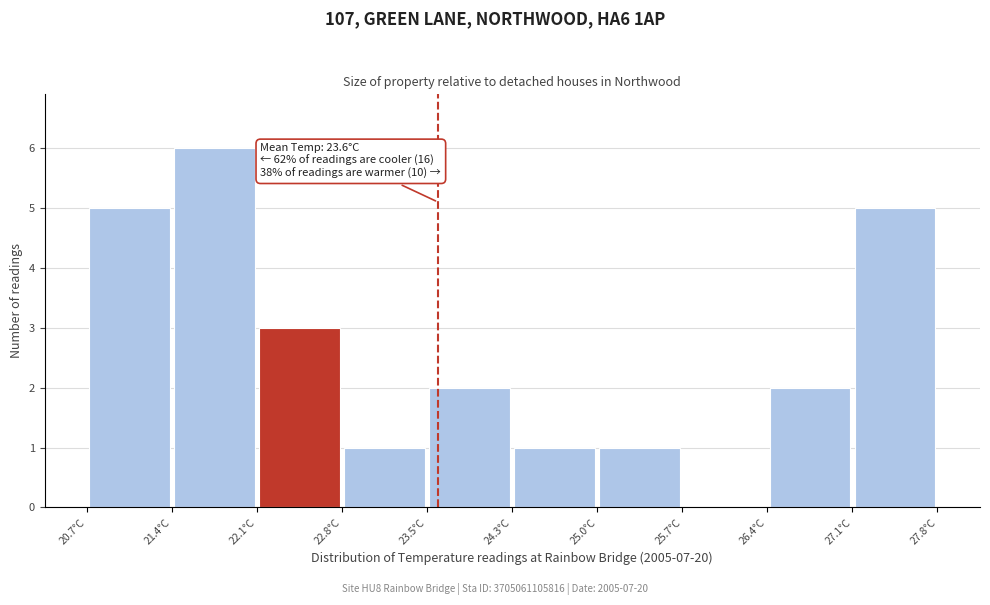

Which range on the x-axis has the tallest bar?

21.4 to 22.1